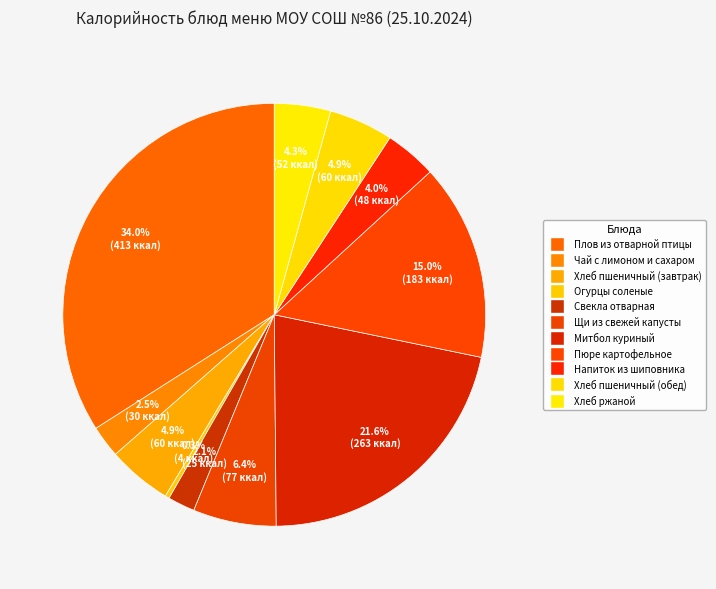

Count the number of slices in the pie.

11